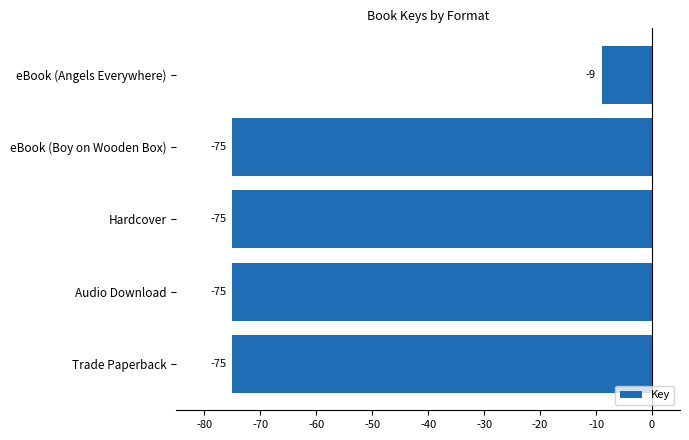

What is the average value?

-62